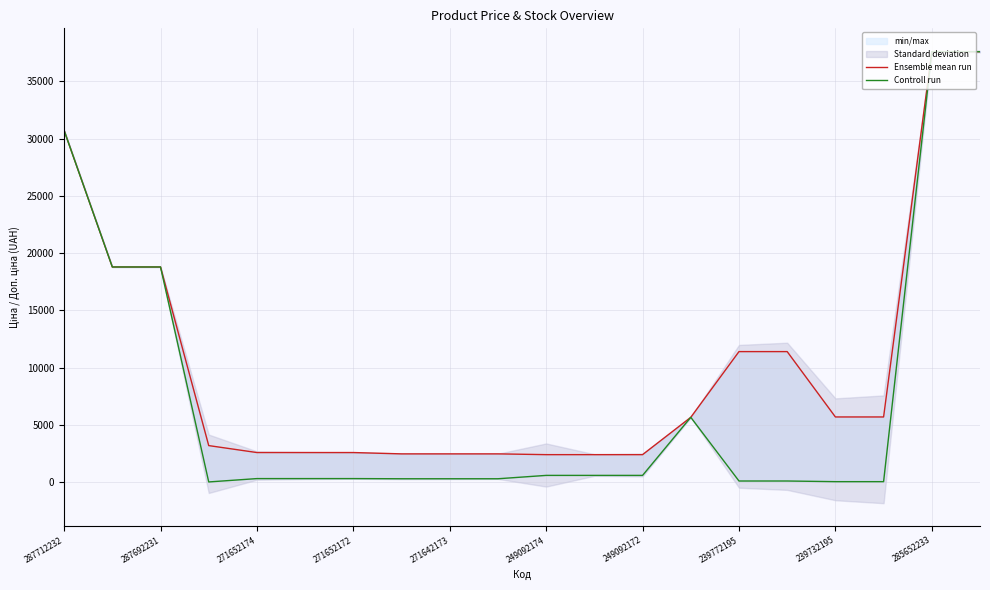

What is the sum of the Controll run values at 271642173 and 287692231?

19121.6